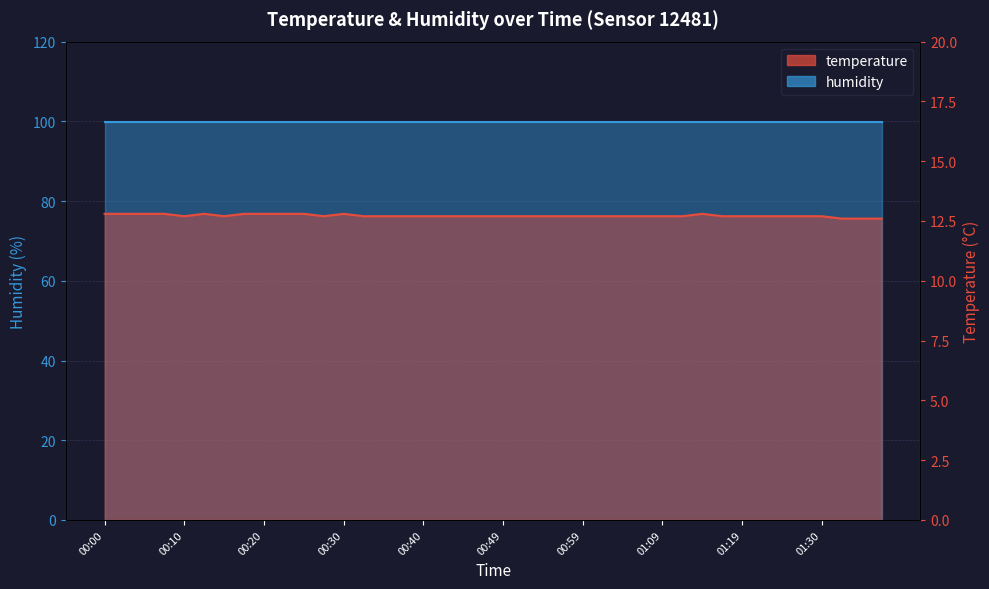

Reading left to right, transcribe all the data shown in this chart.

12.8	12.8	12.8	12.8	12.7	12.8	12.7	12.8	12.8	12.8	12.8	12.7	12.8	12.7	12.7	12.7	12.7	12.7	12.7	12.7	12.7	12.7	12.7	12.7	12.7	12.7	12.7	12.7	12.7	12.7	12.8	12.7	12.7	12.7	12.7	12.7	12.7	12.6	12.6	12.6